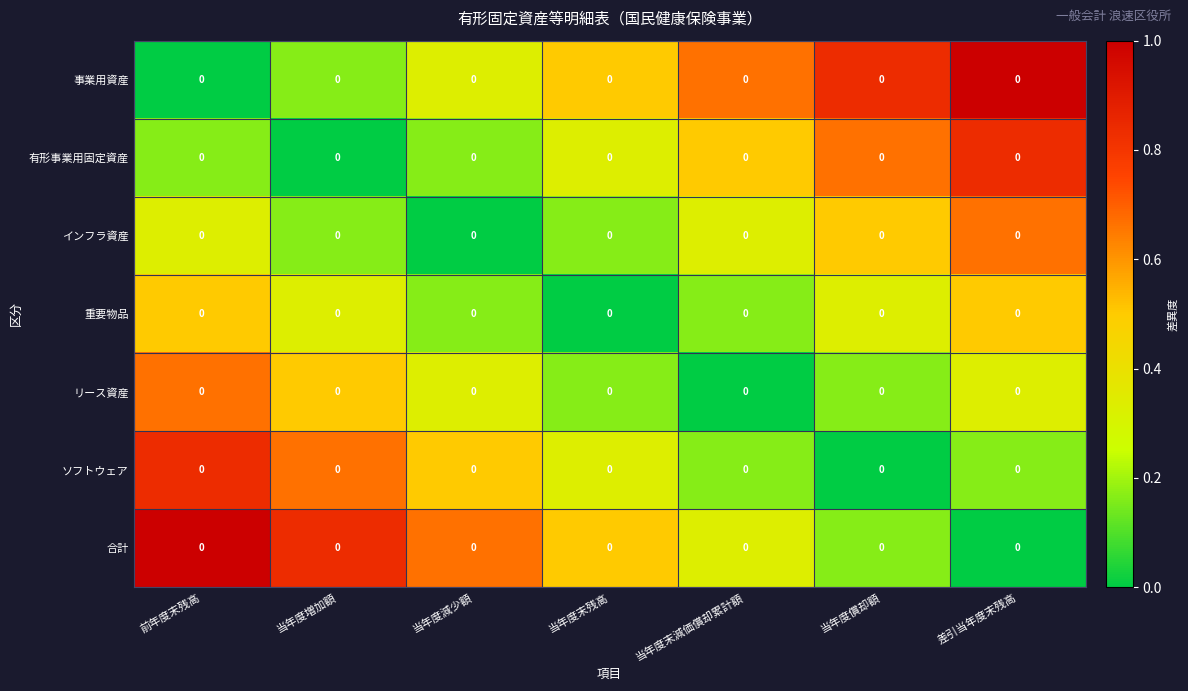

What is the difference between the highest and lowest values at 当年度末残高?

0.5